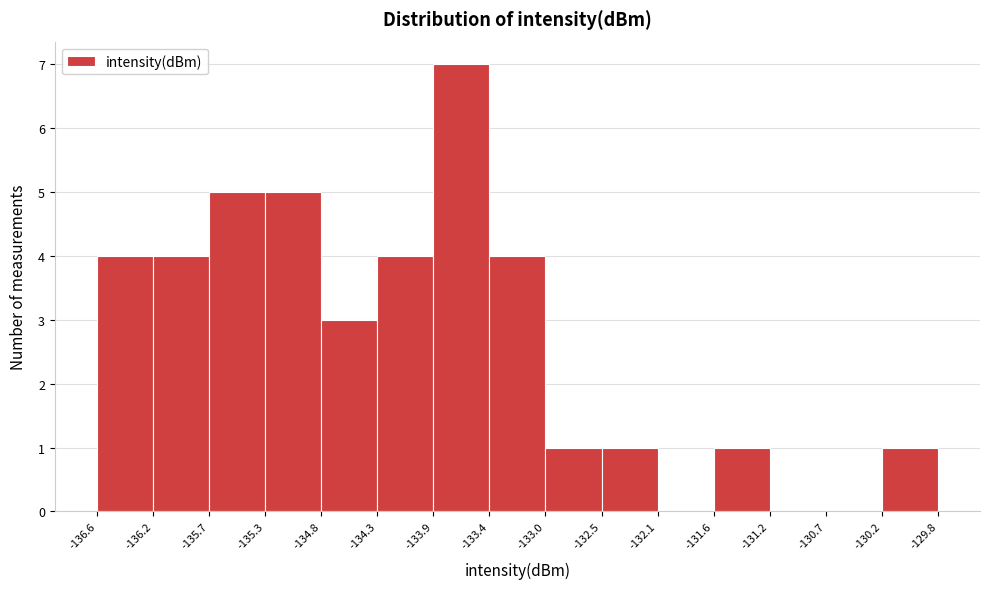

Over which range of the x-axis is the bar tallest?

-133.9 to -133.4